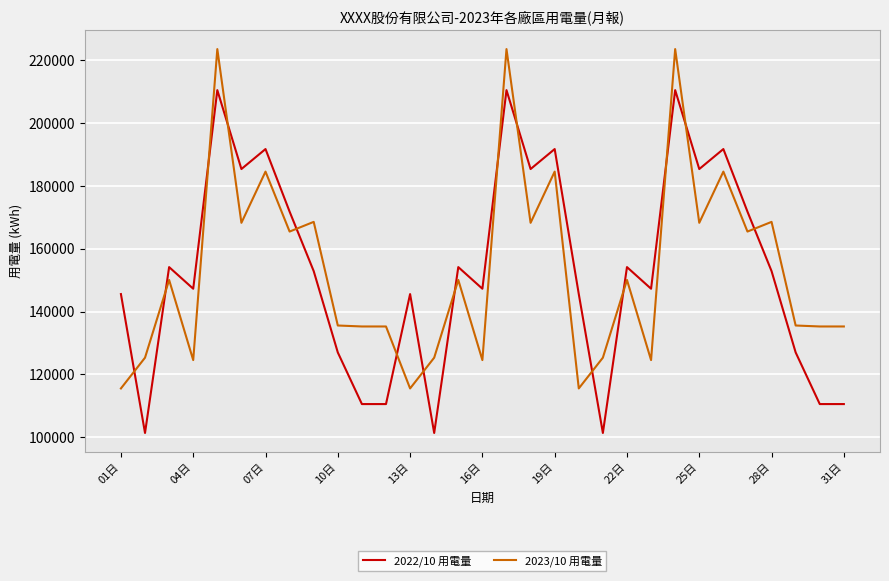

Is this an area chart (filled region under the line)?

No